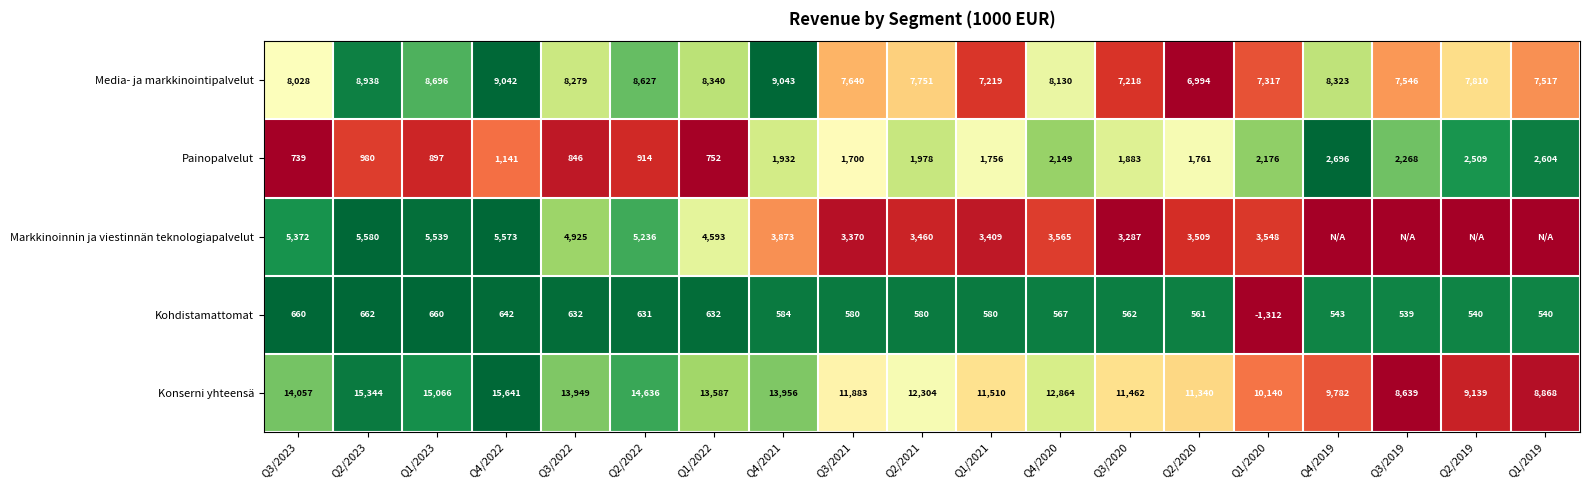

Rank the categories by Konserni yhteensä value from lowest to highest.

Q3/2019, Q1/2019, Q2/2019, Q4/2019, Q1/2020, Q2/2020, Q3/2020, Q1/2021, Q3/2021, Q2/2021, Q4/2020, Q1/2022, Q3/2022, Q4/2021, Q3/2023, Q2/2022, Q1/2023, Q2/2023, Q4/2022